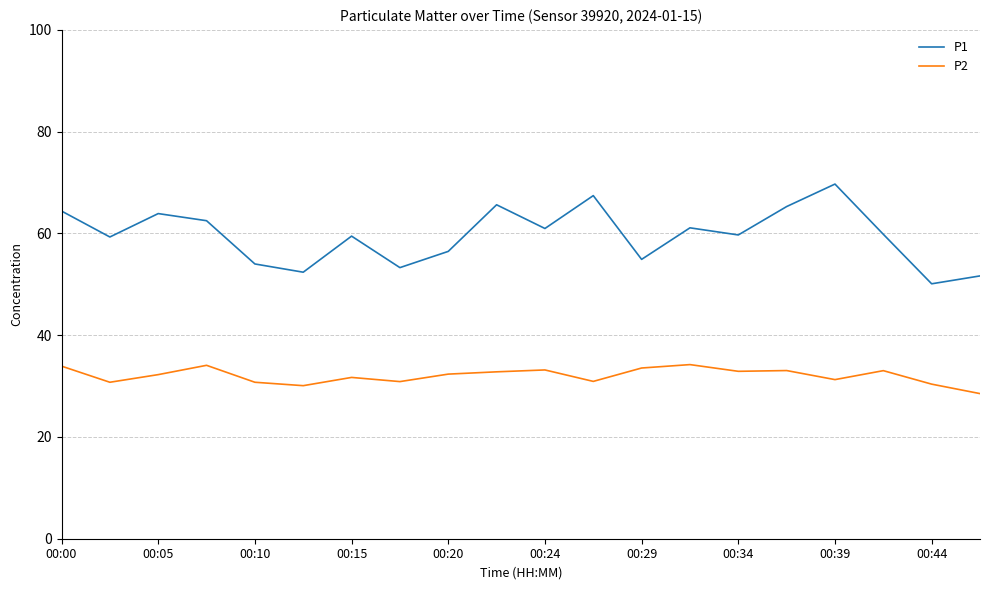

True or false: P2 and P1 intersect in this chart.

False